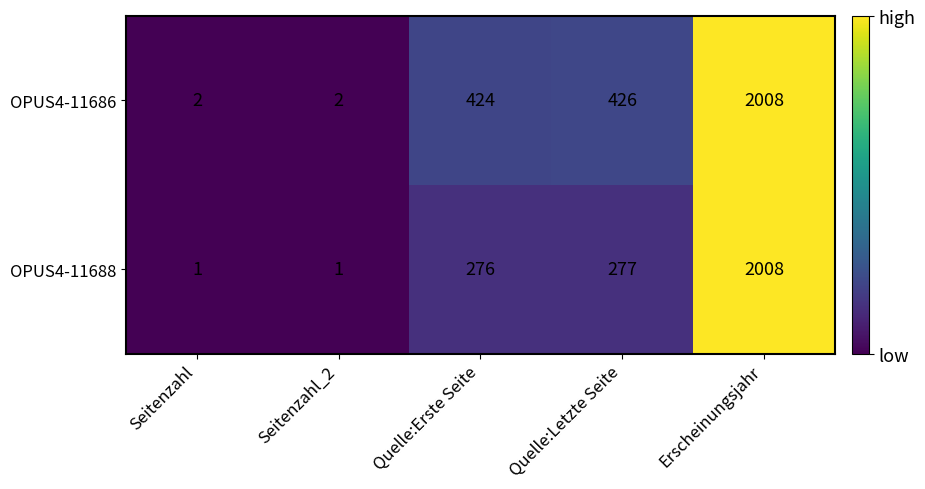

The value of OPUS4-11686 at Seitenzahl is 2. True or false?

True